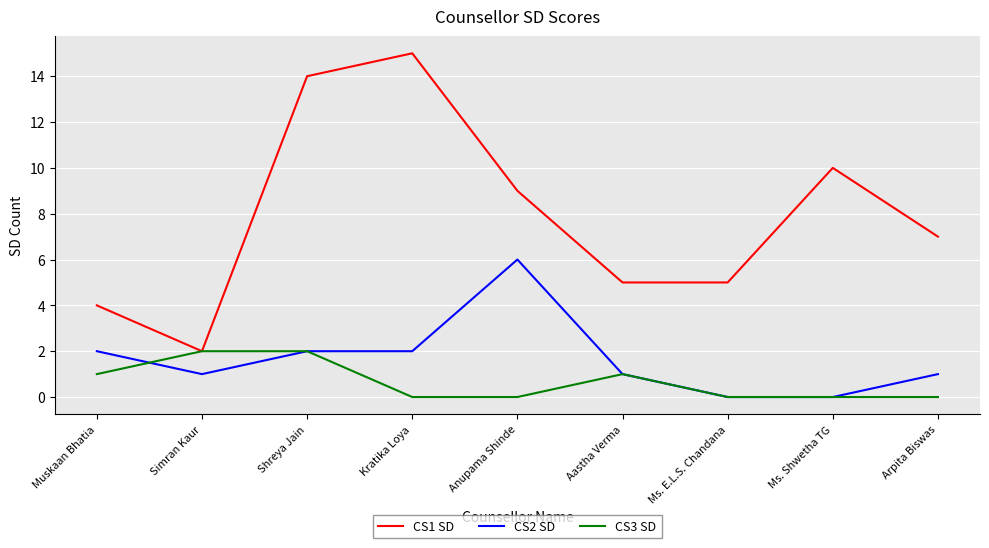

What value does the CS2 SD series have at Shreya Jain?

2